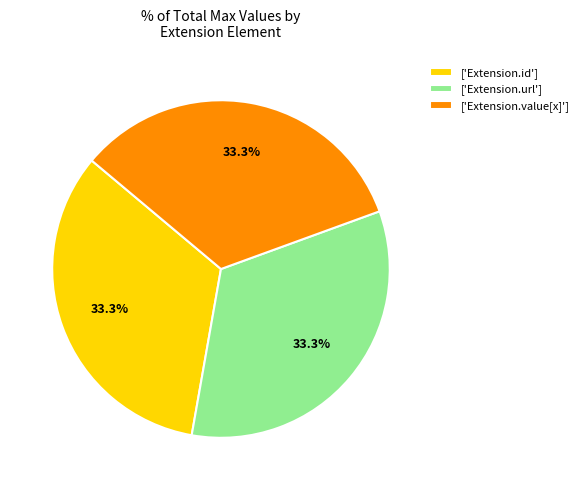

Combined, do ['Extension.value[x]'] and ['Extension.id'] account for over 50%?

Yes